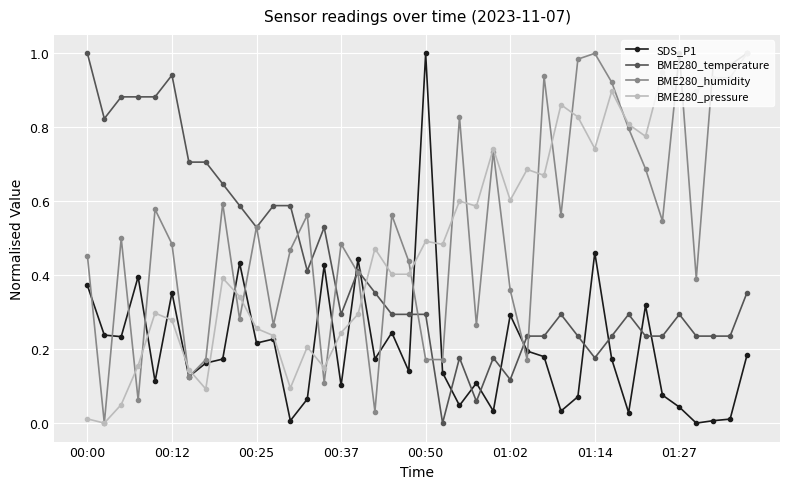

True or false: BME280_pressure and BME280_temperature cross at least once.

True